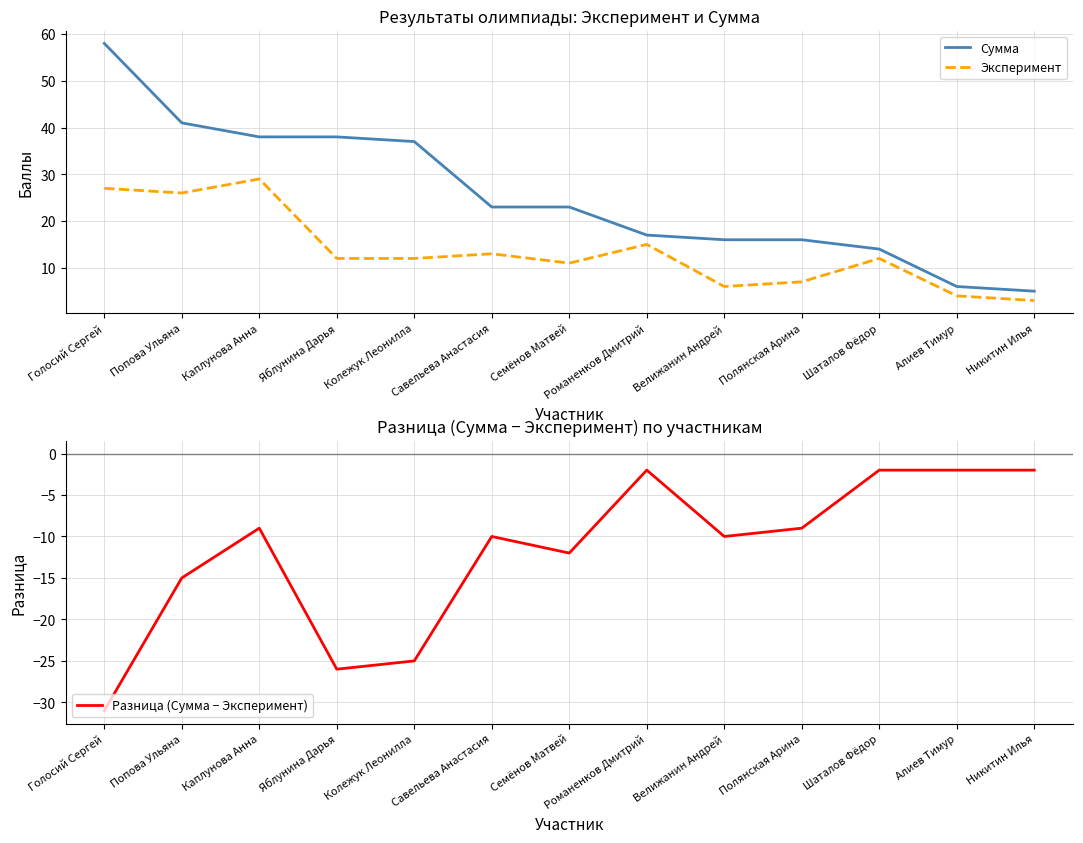

What is the minimum value for Разница (Сумма − Эксперимент)?

-31